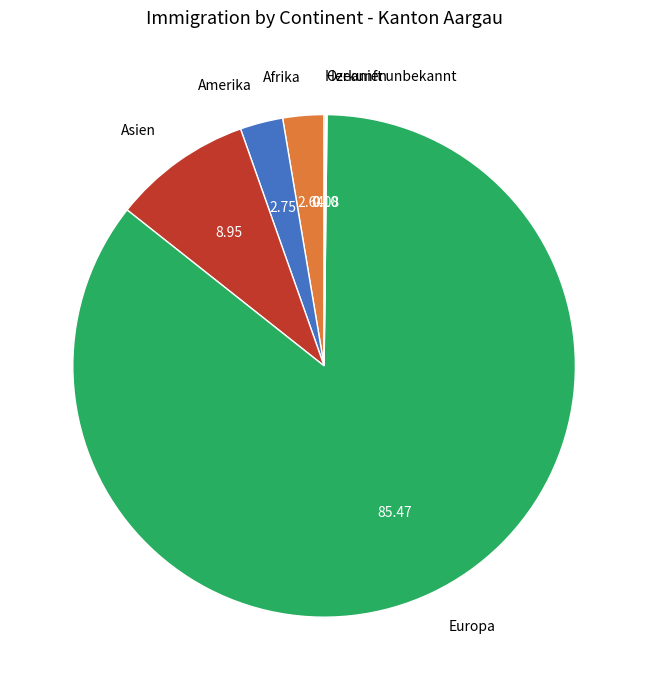

Do Europa and Amerika together represent more than half of the pie?

Yes